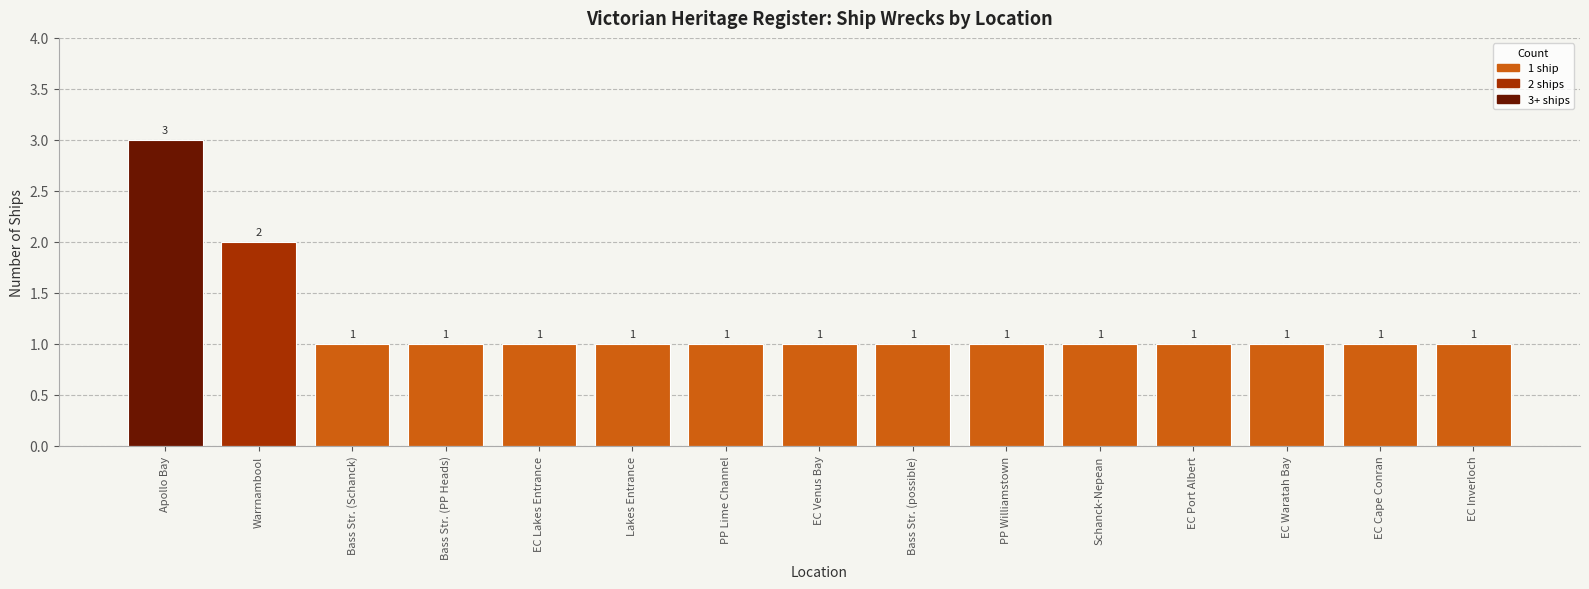

How many bars are there in total?

15